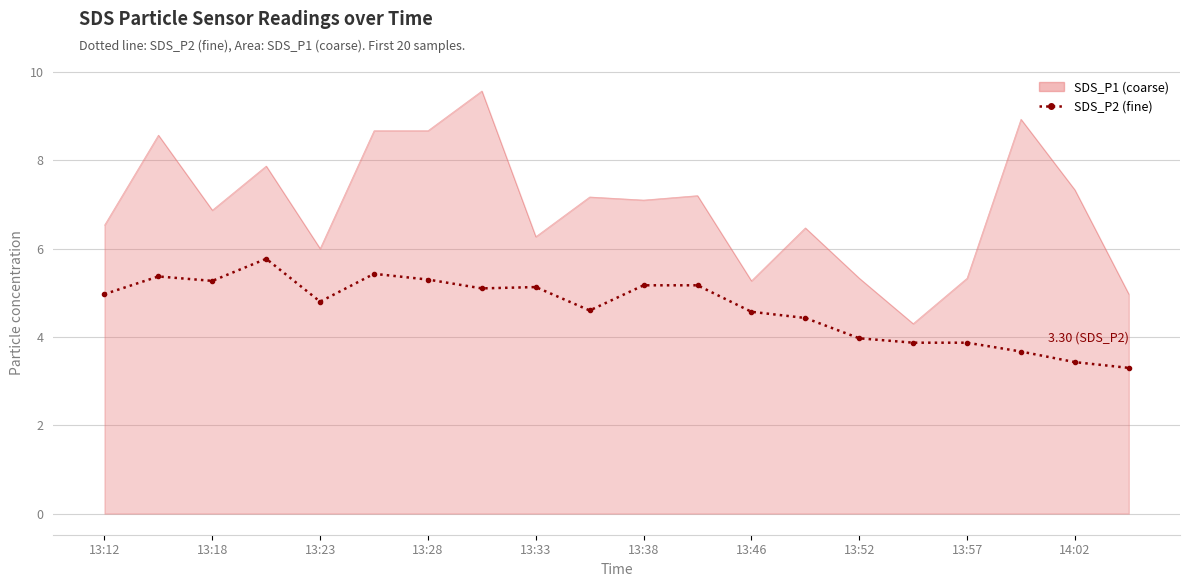

What is the greatest value displayed?

9.6